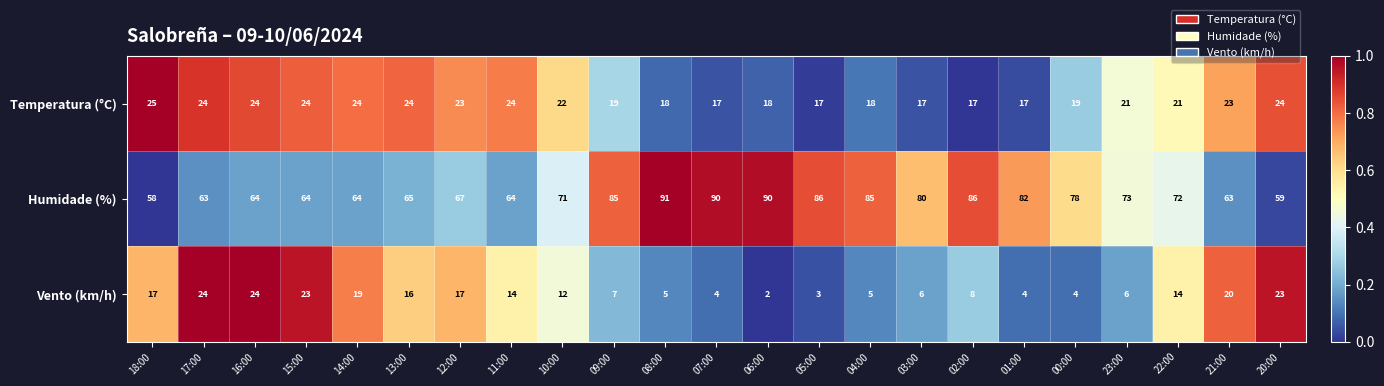

At which category is the sum across all series the highest?

08:00